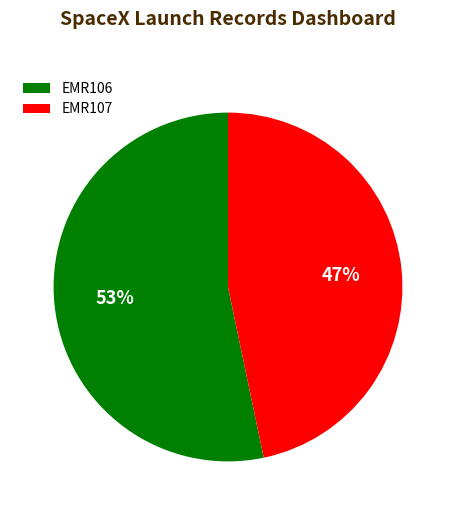

To the nearest percent, what is the combined percentage of EMR107 and EMR106?

100%